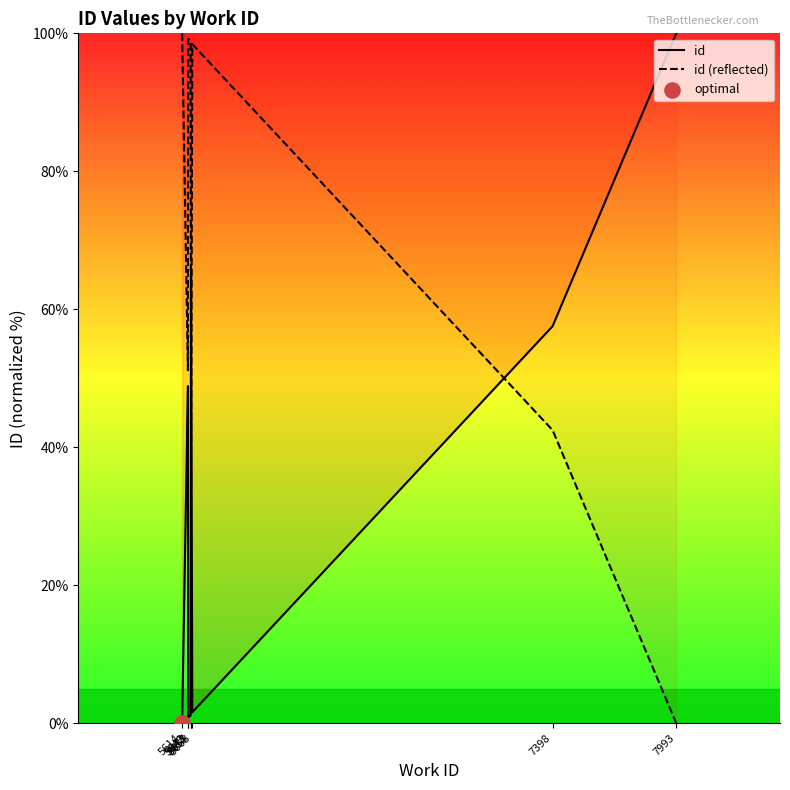

What is the total value across all series at 5657?

100.0